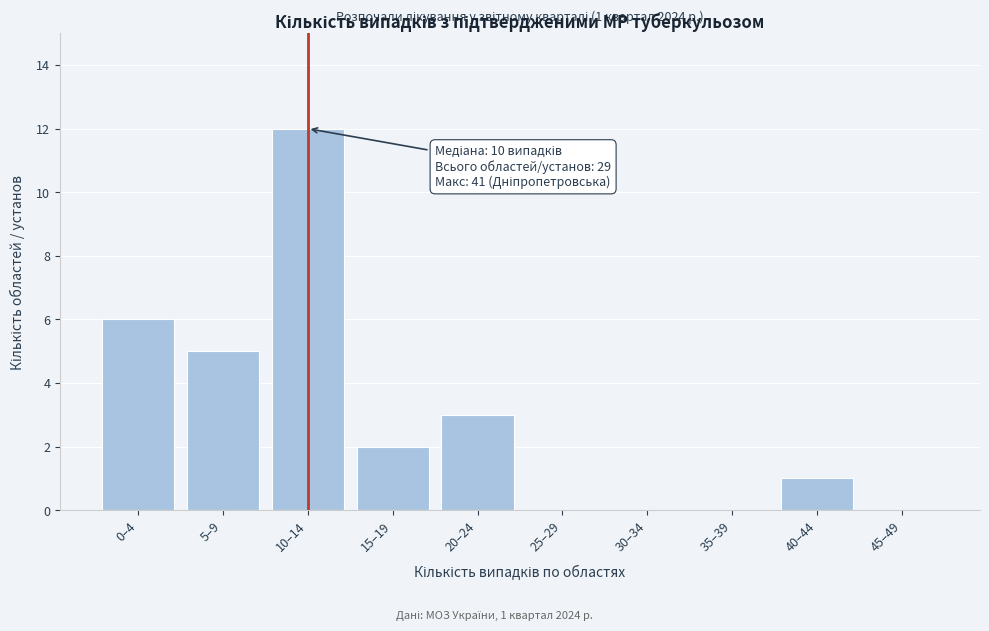

Reading left to right, what are all the values shown in this chart?

0–4=6	5–9=5	10–14=12	15–19=2	20–24=3	25–29=0	30–34=0	35–39=0	40–44=1	45–49=0